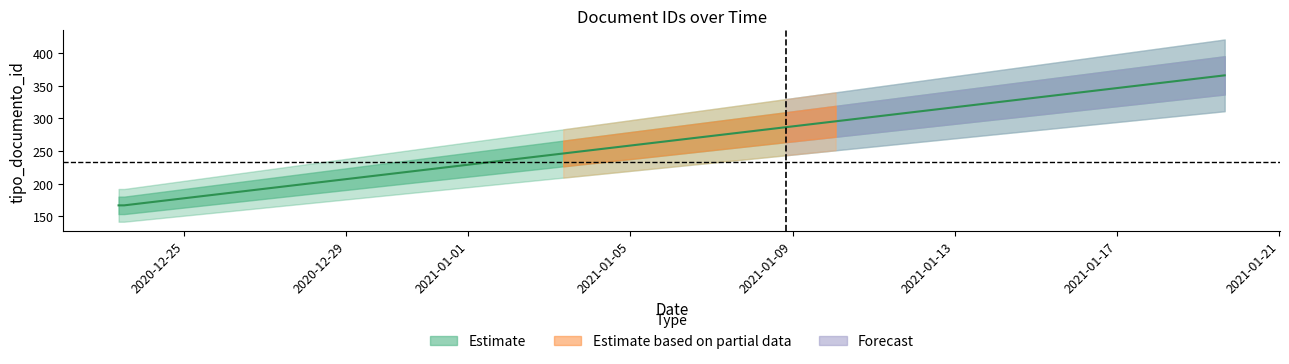

The value at 2020-12-23 09:17:52 is 80. True or false?

False